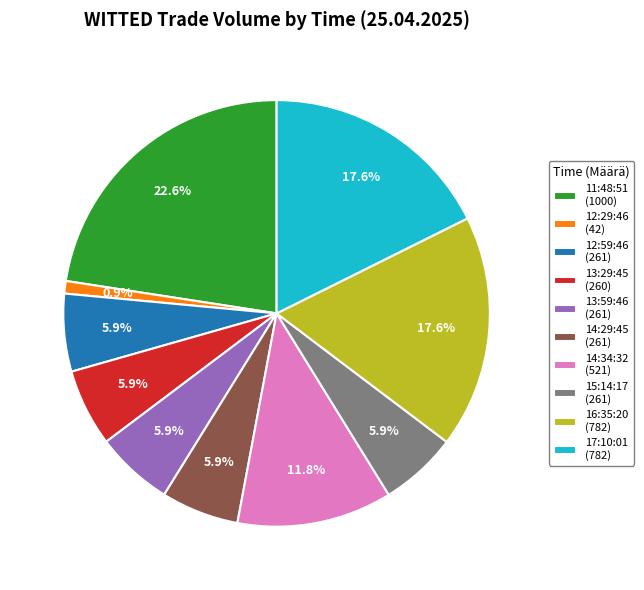

Does any single category account for the majority?

No